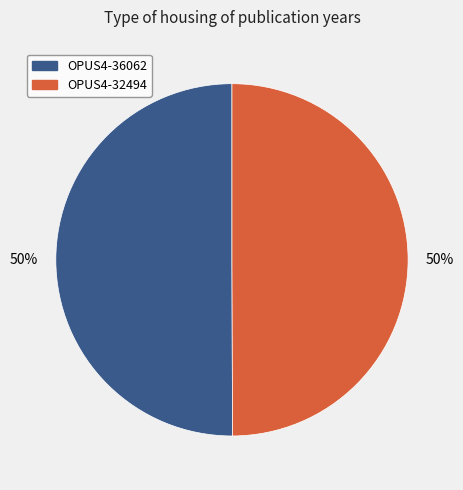

Approximately how many times larger is the value at OPUS4-36062 compared to OPUS4-32494?

1.0